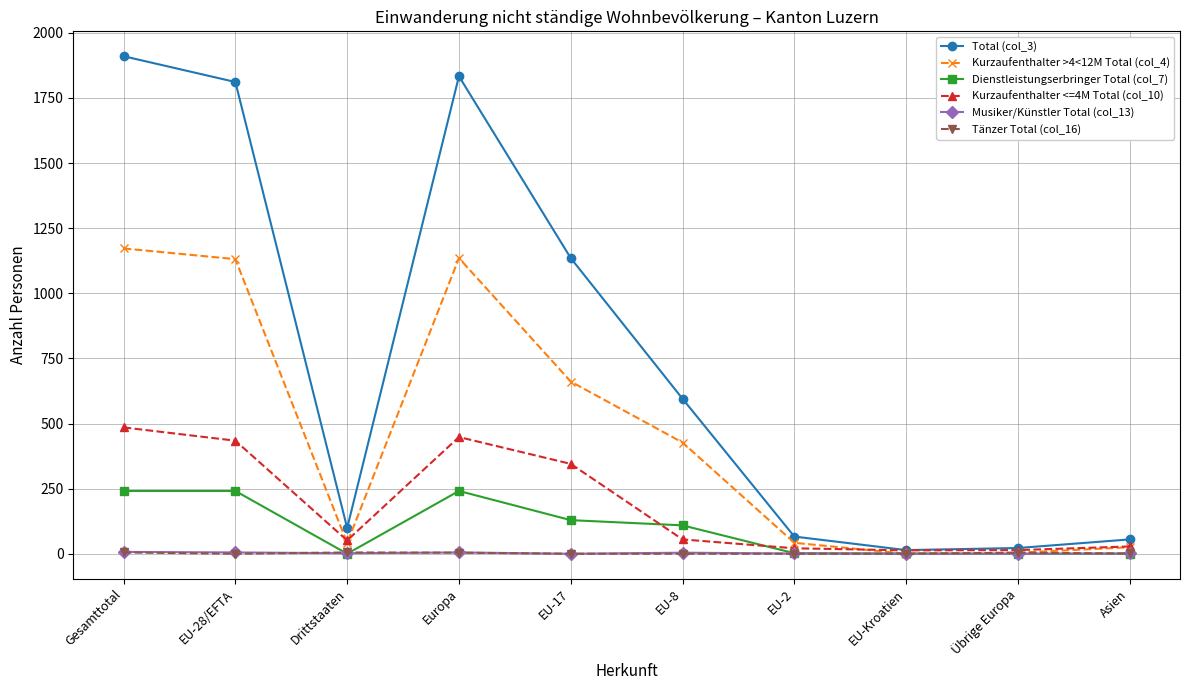

What is the difference between the highest and lowest values at EU-Kroatien?

14